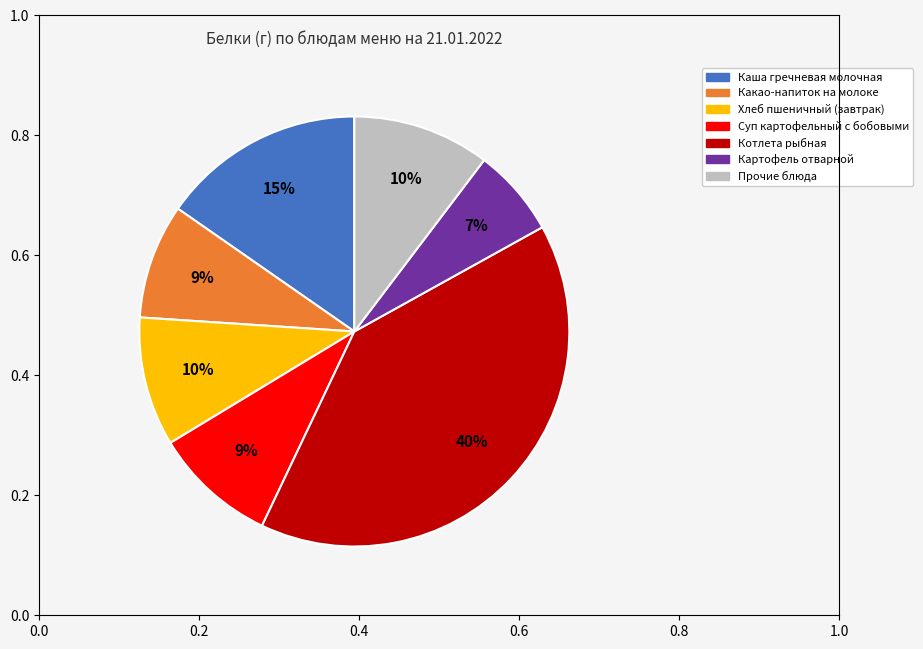

To the nearest percent, what is the difference between the largest and smallest slice percentages?

33%